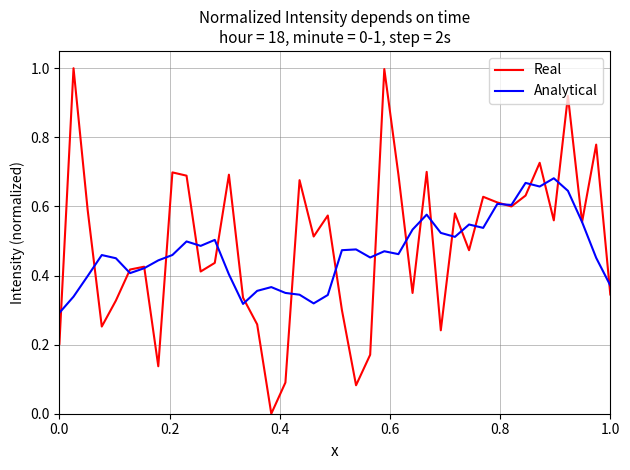

List the series in order of their peak value, highest first.

Real, Analytical